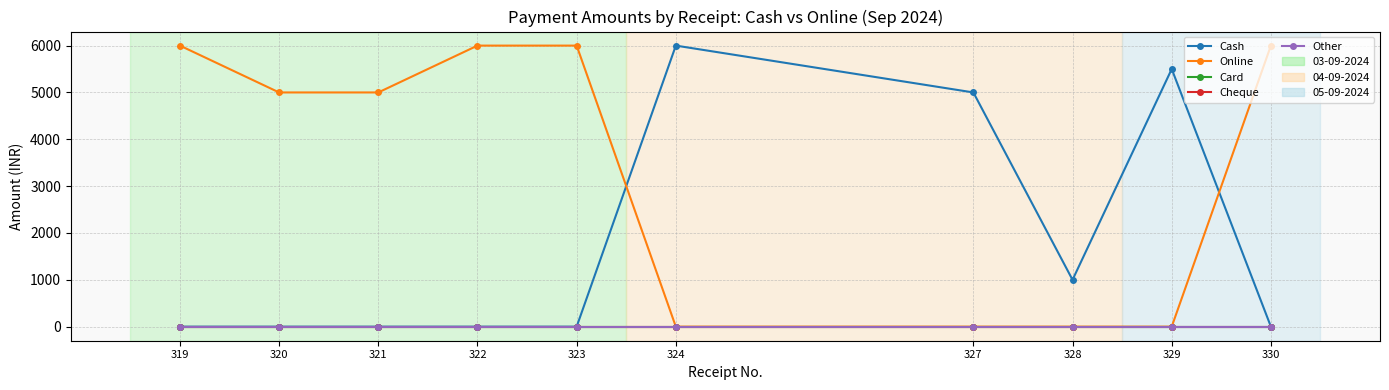

Reading right to left, list all the values displayed in this chart.

Cash: 0	5500	1000	5000	6000	0	0	0	0	0
Online: 6000	0	0	0	0	6000	6000	5000	5000	6000
Card: 0	0	0	0	0	0	0	0	0	0
Cheque: 0	0	0	0	0	0	0	0	0	0
Other: 0	0	0	0	0	0	0	0	0	0